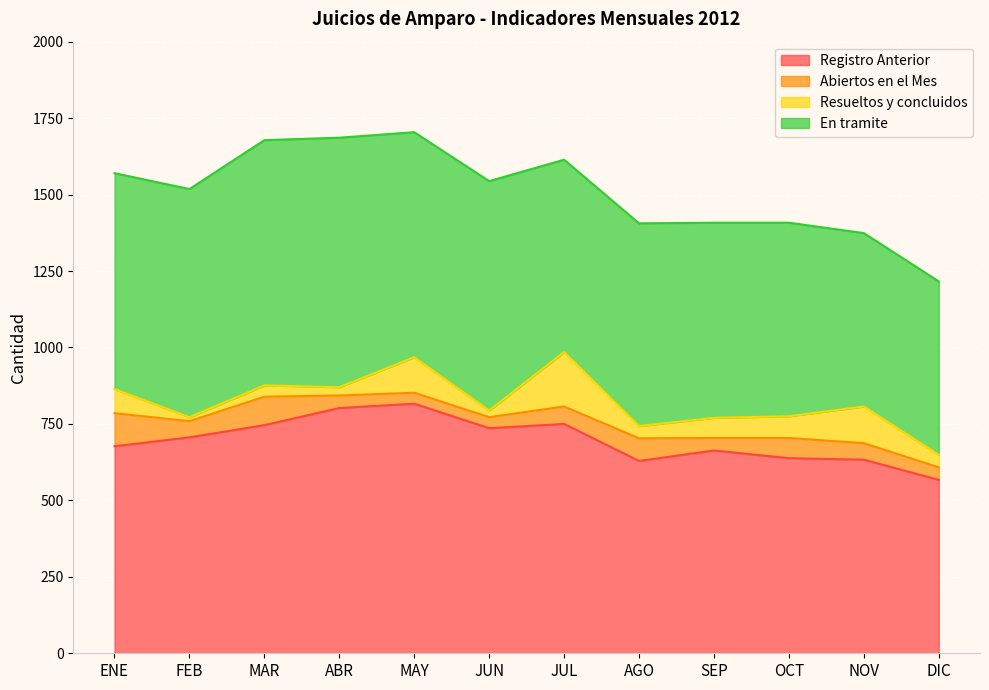

What is the label of the 6th point from the left?

JUN